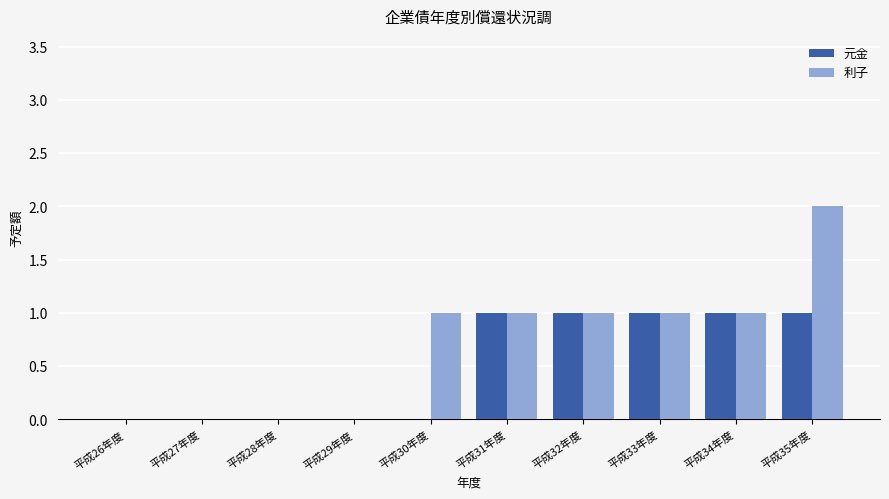

What is the sum of all 元金 values?

5